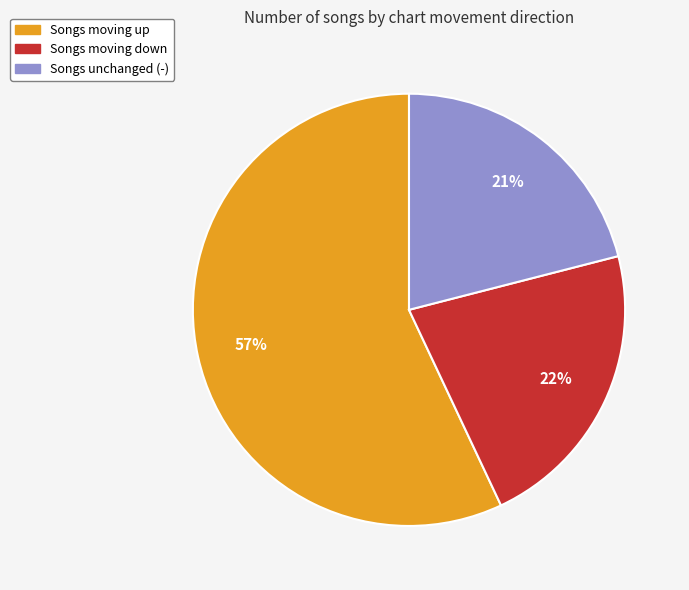

Is there a majority slice in this chart?

Yes